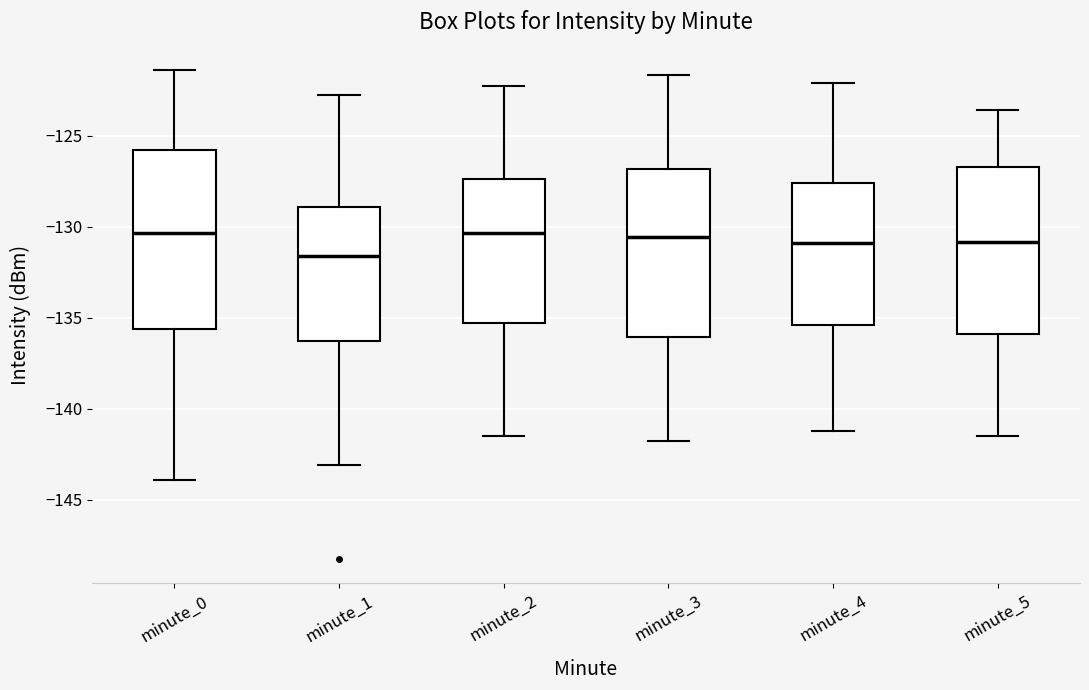

Reading left to right, read every box against the y-axis: the position of its median line, the range the box covers, and the ends of its whiskers. The values are not printed on the chart, so give them approximately, as read against the axis.

minute_0: median -130.5, box -135.5 to -126.0, whiskers -144.0 to -121.5
minute_1: median -131.5, box -136.5 to -129.0, whiskers -143.0 to -123.0
minute_2: median -130.5, box -135.5 to -127.5, whiskers -141.5 to -122.5
minute_3: median -130.5, box -136.0 to -127.0, whiskers -142.0 to -121.5
minute_4: median -131.0, box -135.5 to -127.5, whiskers -141.0 to -122.0
minute_5: median -131.0, box -136.0 to -126.5, whiskers -141.5 to -123.5